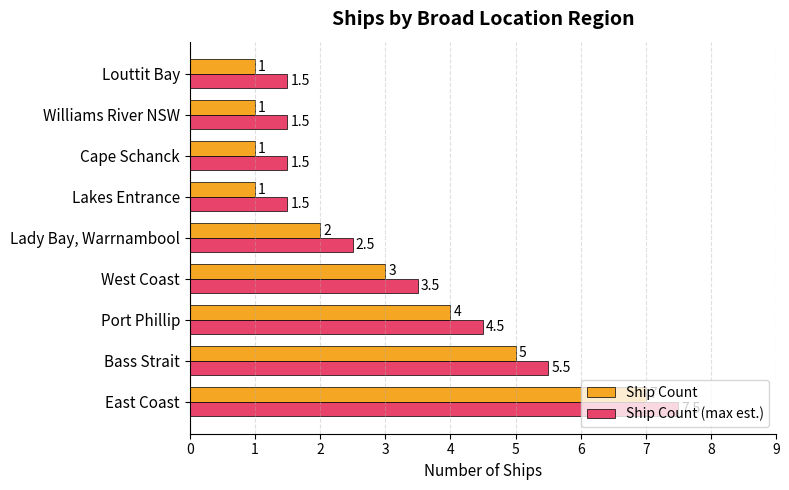

At which label does Ship Count (max est.) reach its peak?

East Coast